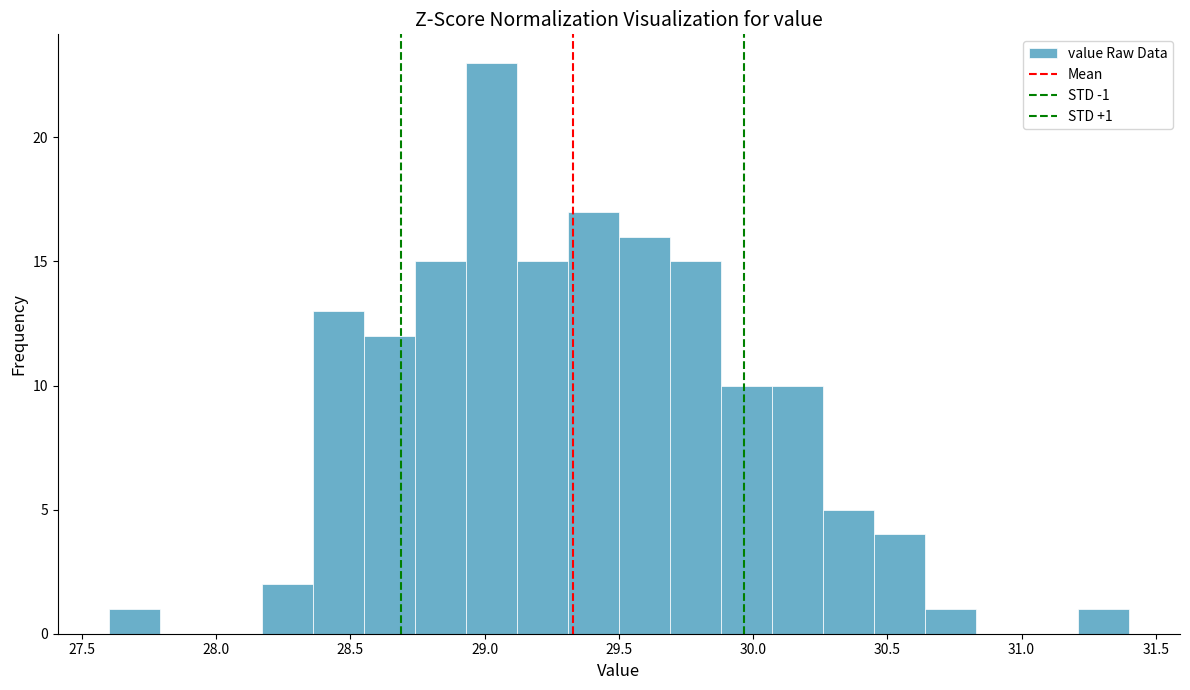

Around what value on the x-axis is the tallest bar? Give the approximate position of its centre, as read against the axis.

29.05